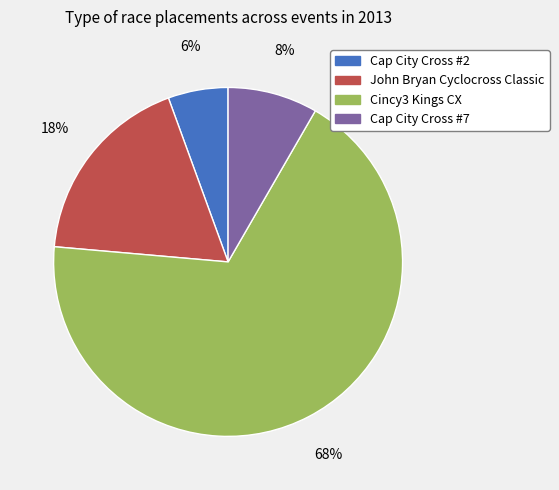

What is the smallest slice in the pie chart?

Cap City Cross #2